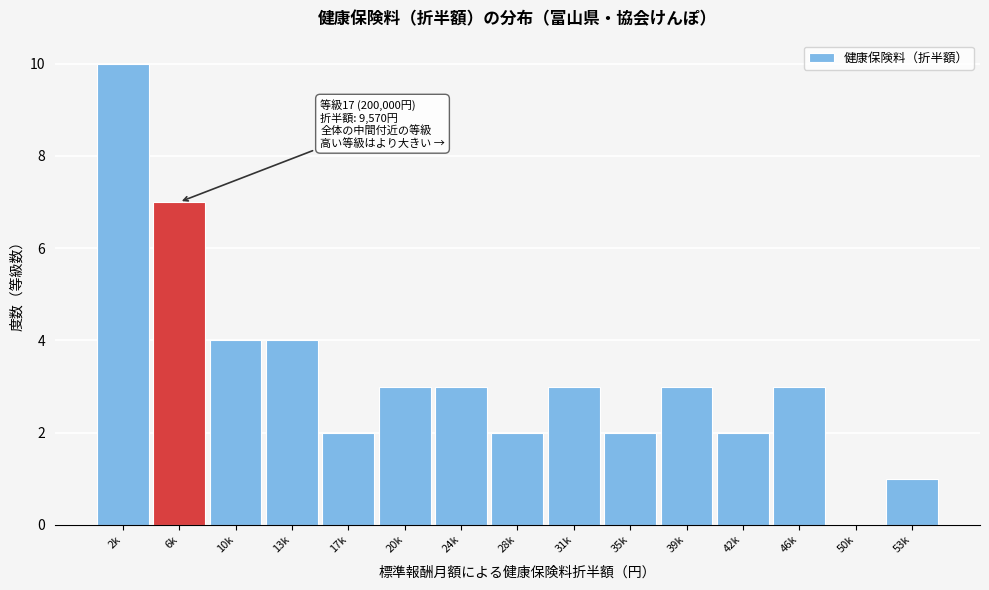

Reading left to right, list all the values displayed in this chart.

2k=10	6k=7	10k=4	13k=4	17k=2	20k=3	24k=3	28k=2	31k=3	35k=2	39k=3	42k=2	46k=3	50k=0	53k=1